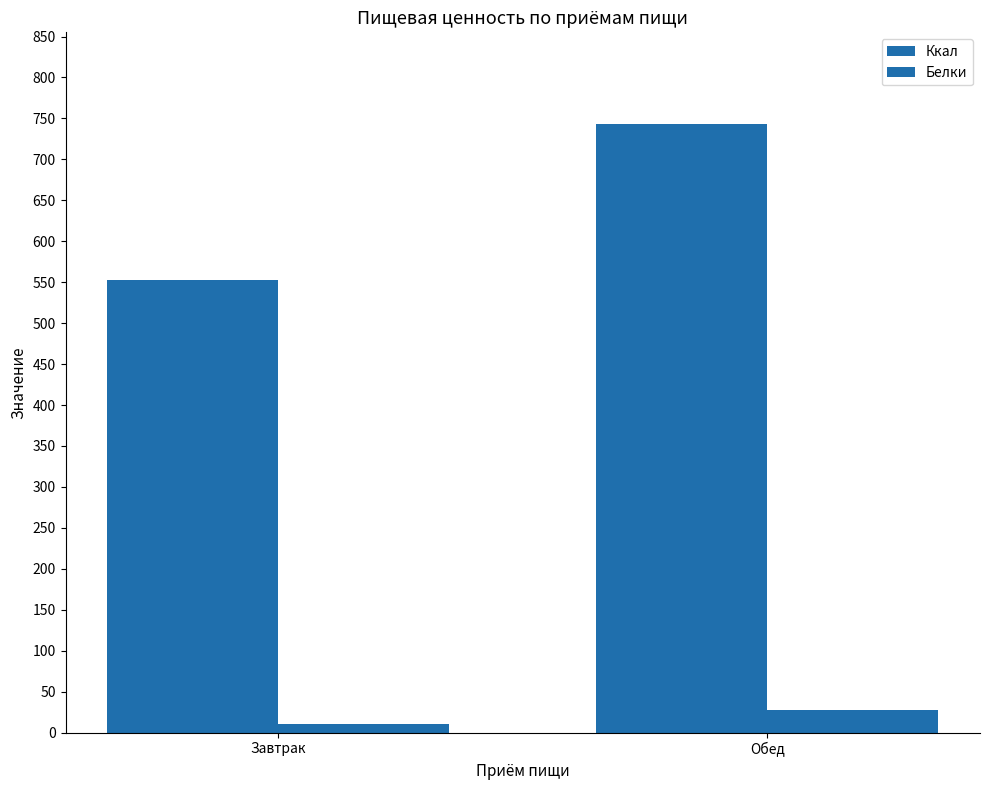

Does the chart contain any negative values?

No